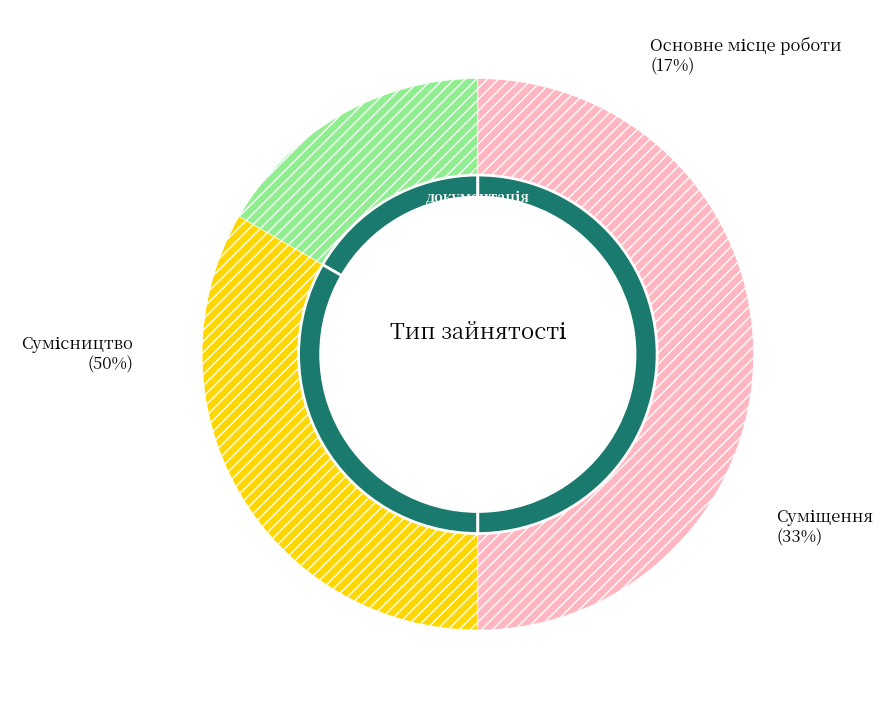

What is the largest slice in the pie chart?

Сумісництво